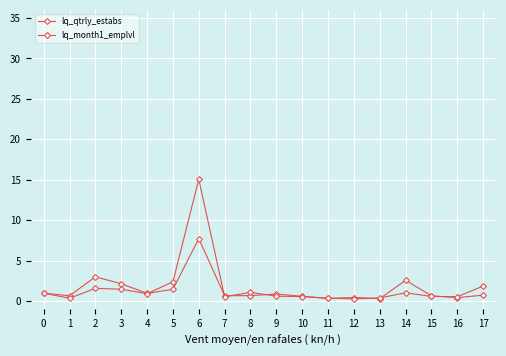

What is the total value across all series at 2?

4.6